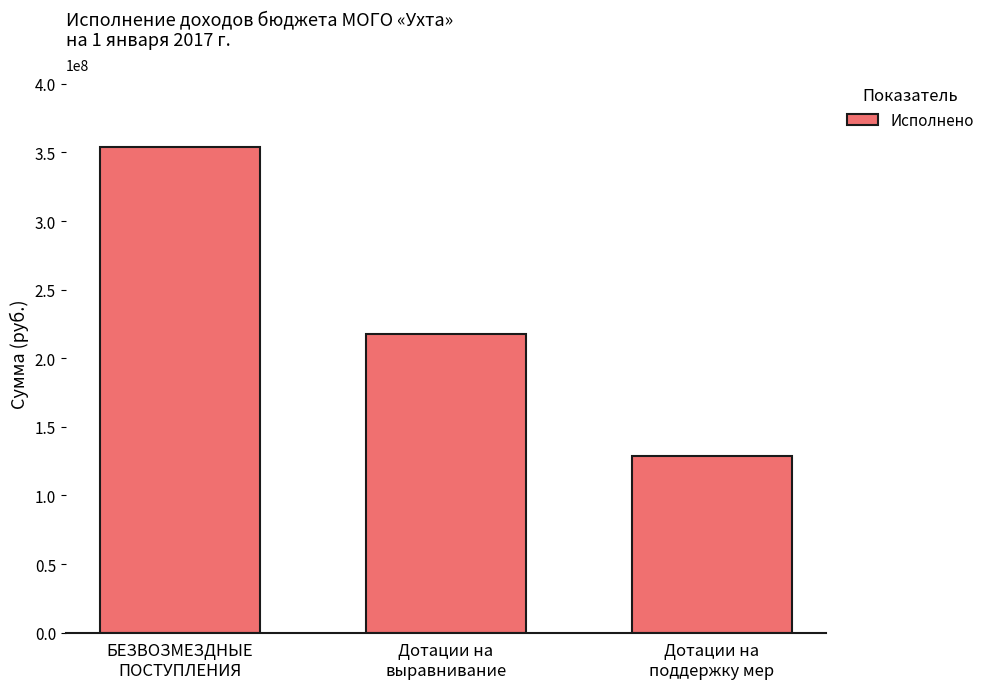

How many data points does each series have?

3